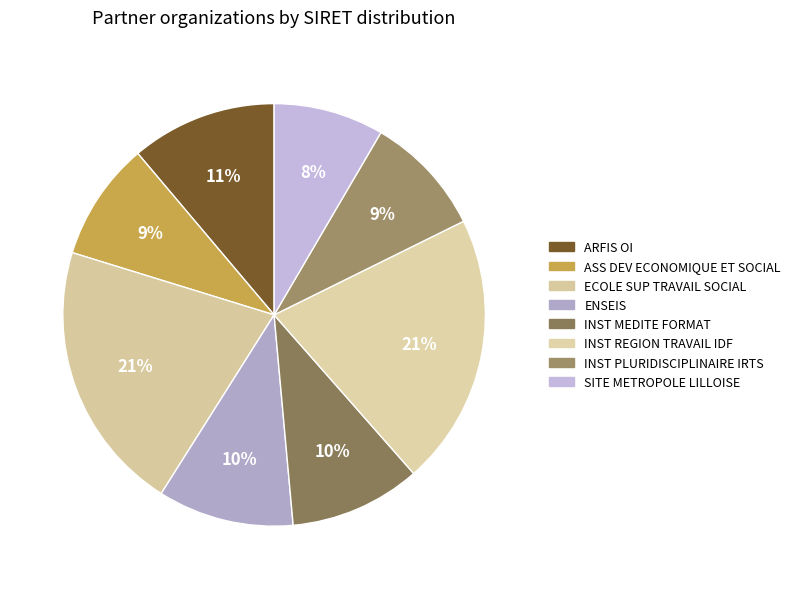

How many slices are in this pie chart?

8